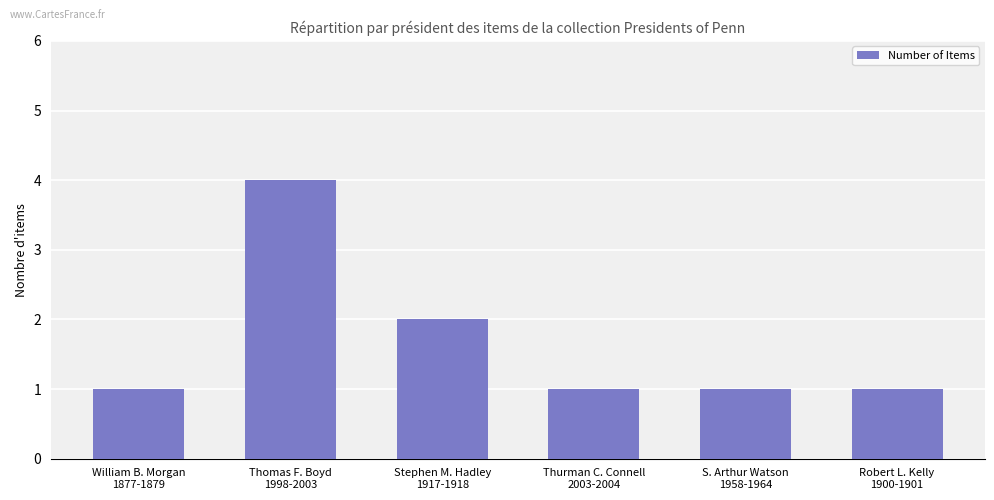

Count the number of categories in the chart.

6